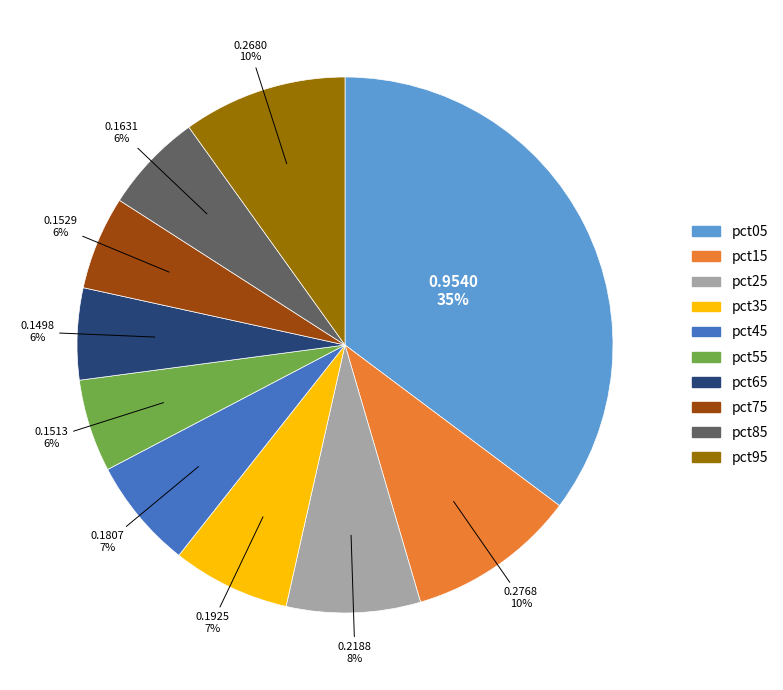

Is there a majority slice in this chart?

No